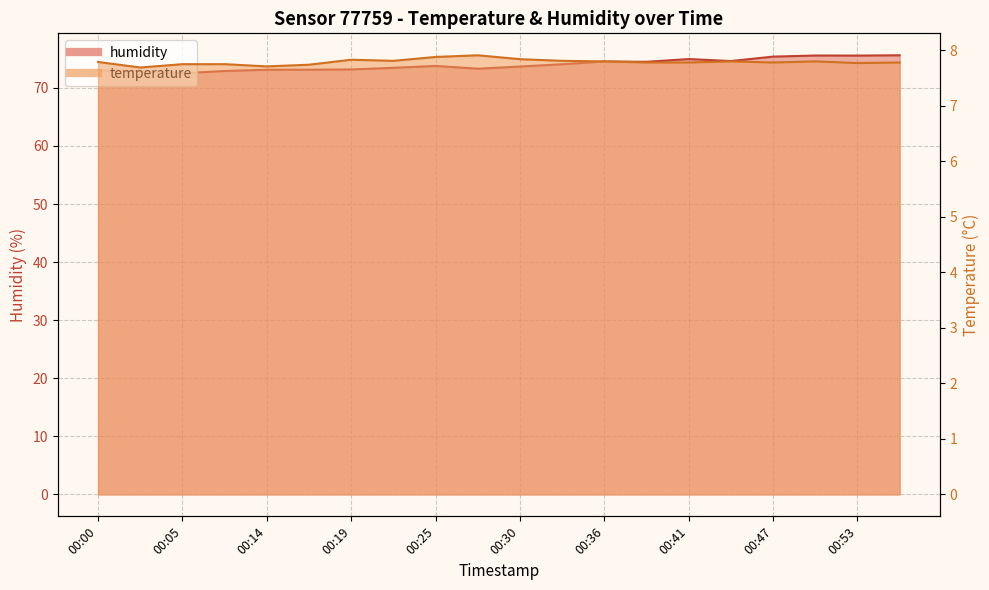

The value of temperature at 00:56 is 7.8. True or false?

True